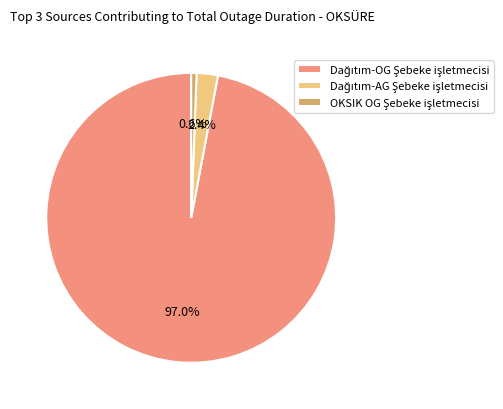

Does any single category account for the majority?

Yes